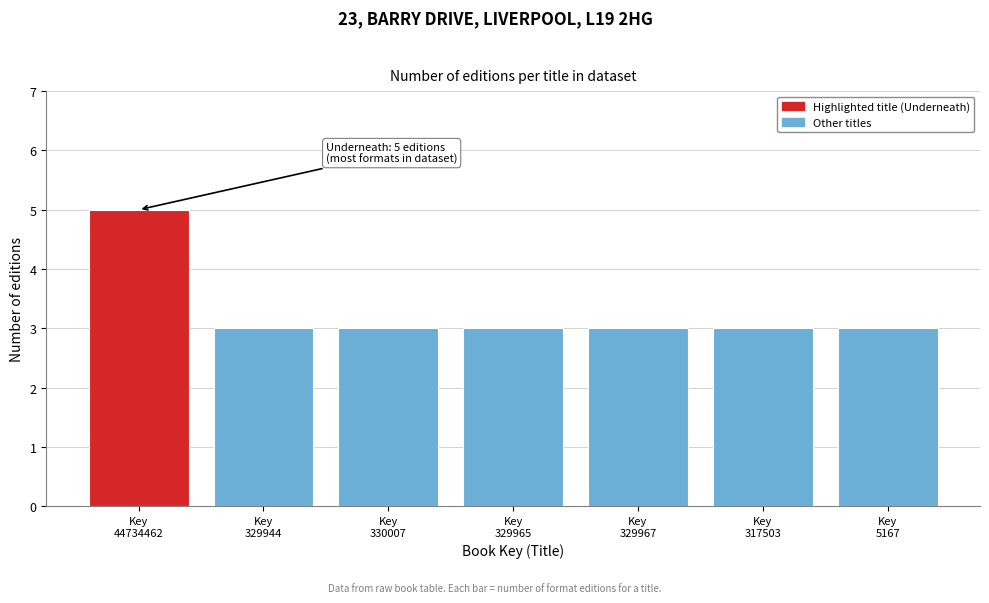

Reading right to left, list all the values displayed in this chart.

3	3	3	3	3	3	5